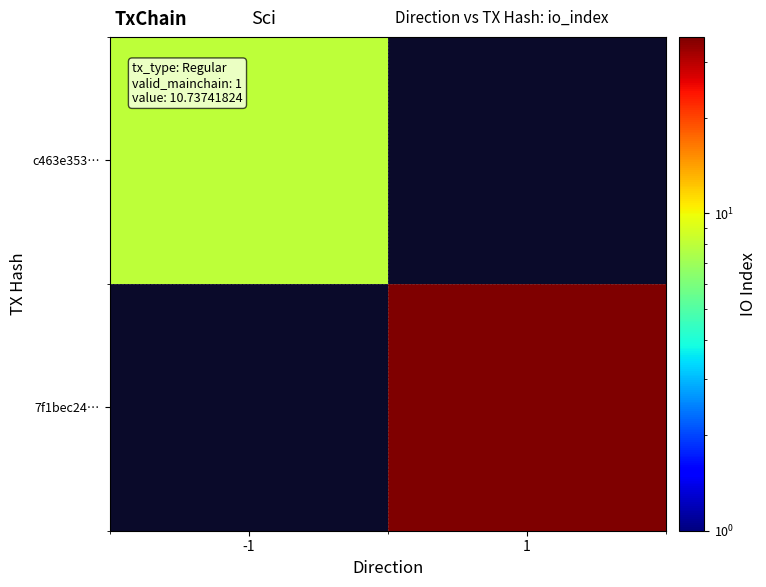

What is the minimum value shown in the chart?

8.0